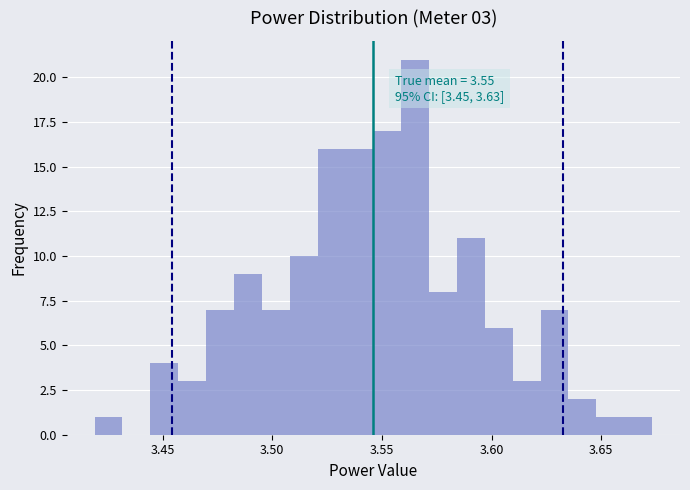

Read against the x-axis, roughly where is the centre of the tallest bar?

3.565